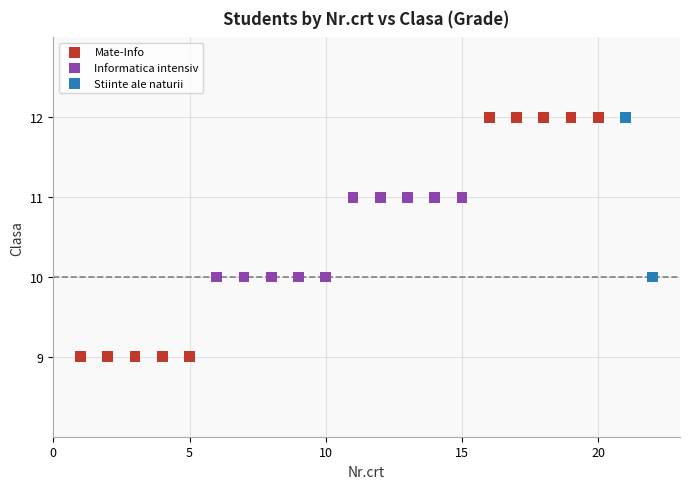

Which series has the largest Y range (max minus min)?

Mate-Info